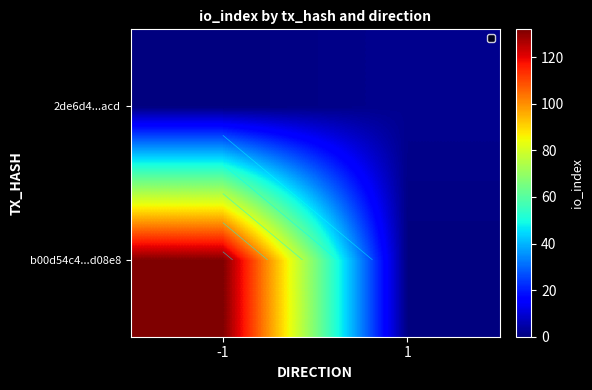

How many b00d54c4...d08e8 values are between 0 and 132?

2